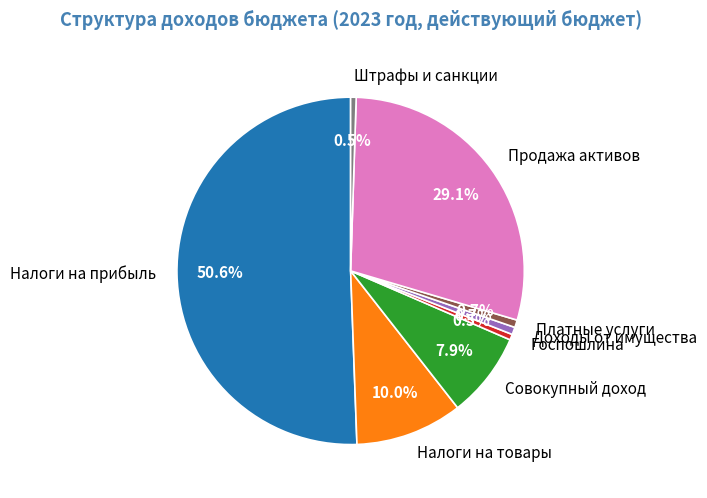

Which category accounts for the majority?

Налоги на прибыль